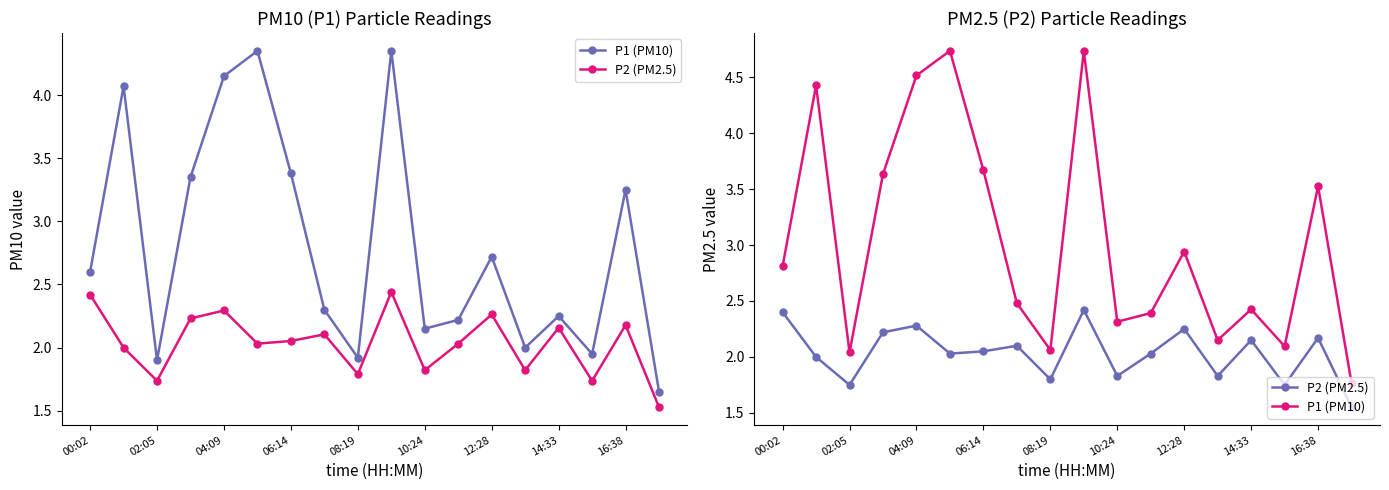

What is the maximum value for P1 (PM10)?

4.7